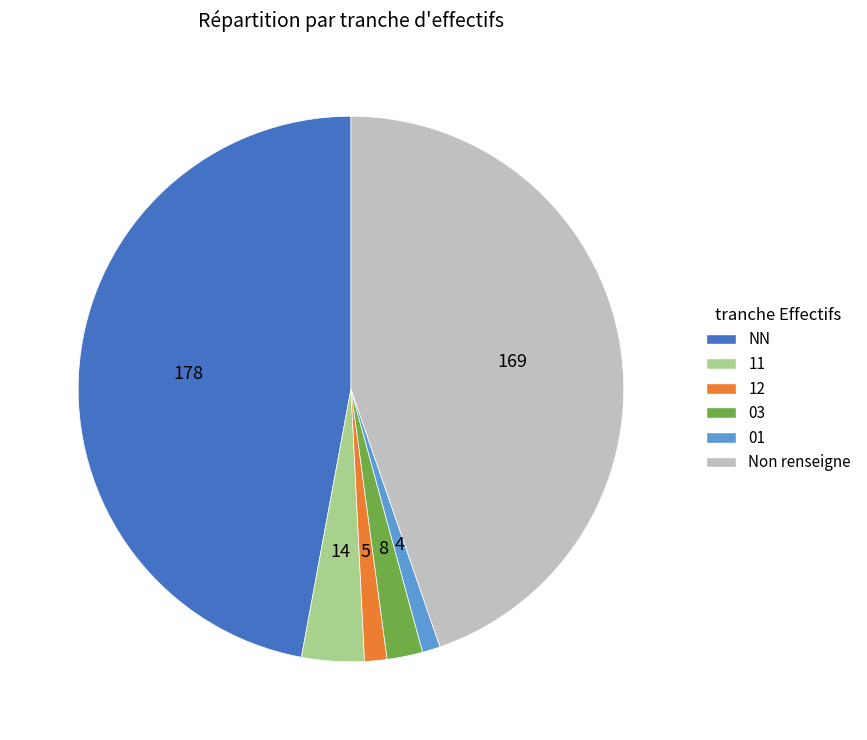

True or false: 01 accounts for 1% of the total.

True